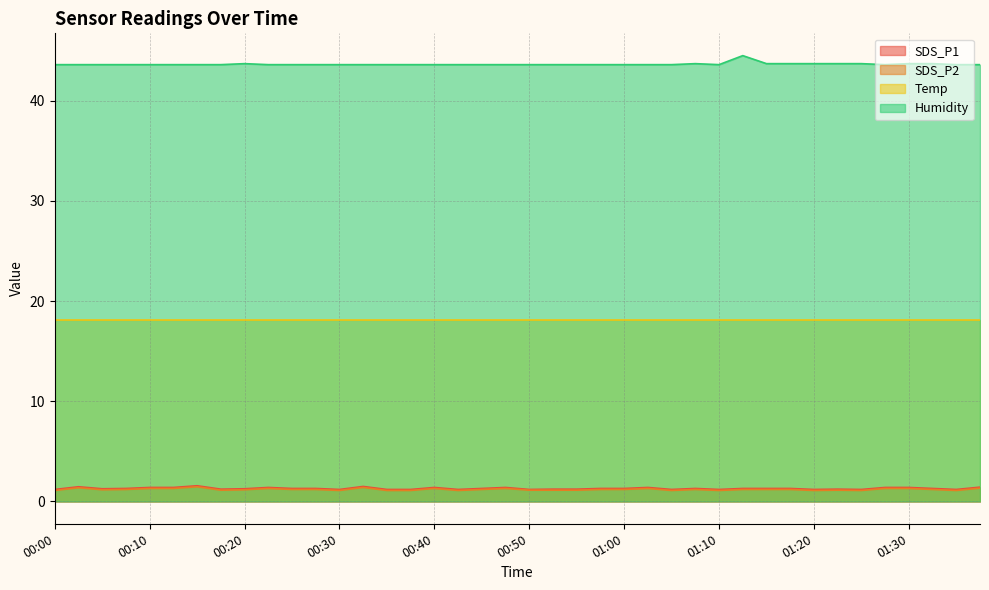

What is the label of the 10th point from the left?

00:23